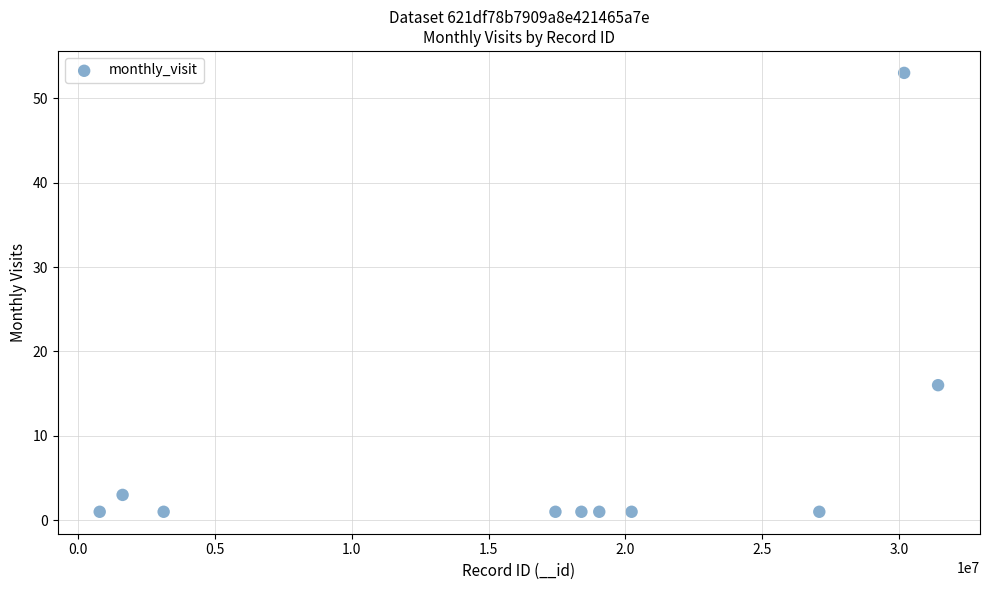

What is the average X value?

16936478